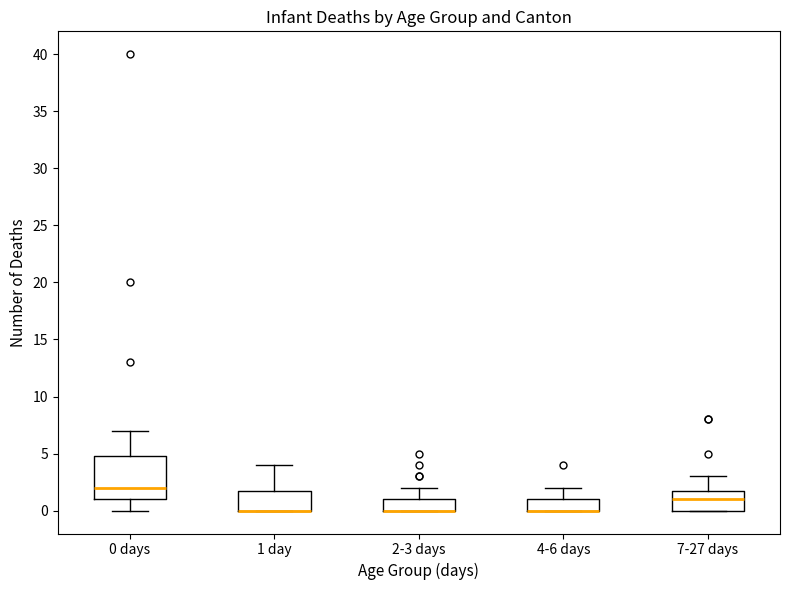

Reading left to right, transcribe this box plot: for each box, give where its median line is, the range the box spans, and where its two whiskers end, as read against the y-axis. The values are not printed on the chart, so give them approximately, as read against the axis.

0 days: median 2, box 1 to 5, whiskers 0 to 7
1 day: median 0 (drawn on the box's lower edge), box 0 to 2, whiskers 0 to 4
2-3 days: median 0 (drawn on the box's lower edge), box 0 to 1, whiskers 0 to 2
4-6 days: median 0 (drawn on the box's lower edge), box 0 to 1, whiskers 0 to 2
7-27 days: median 1, box 0 to 2, whiskers 0 to 3